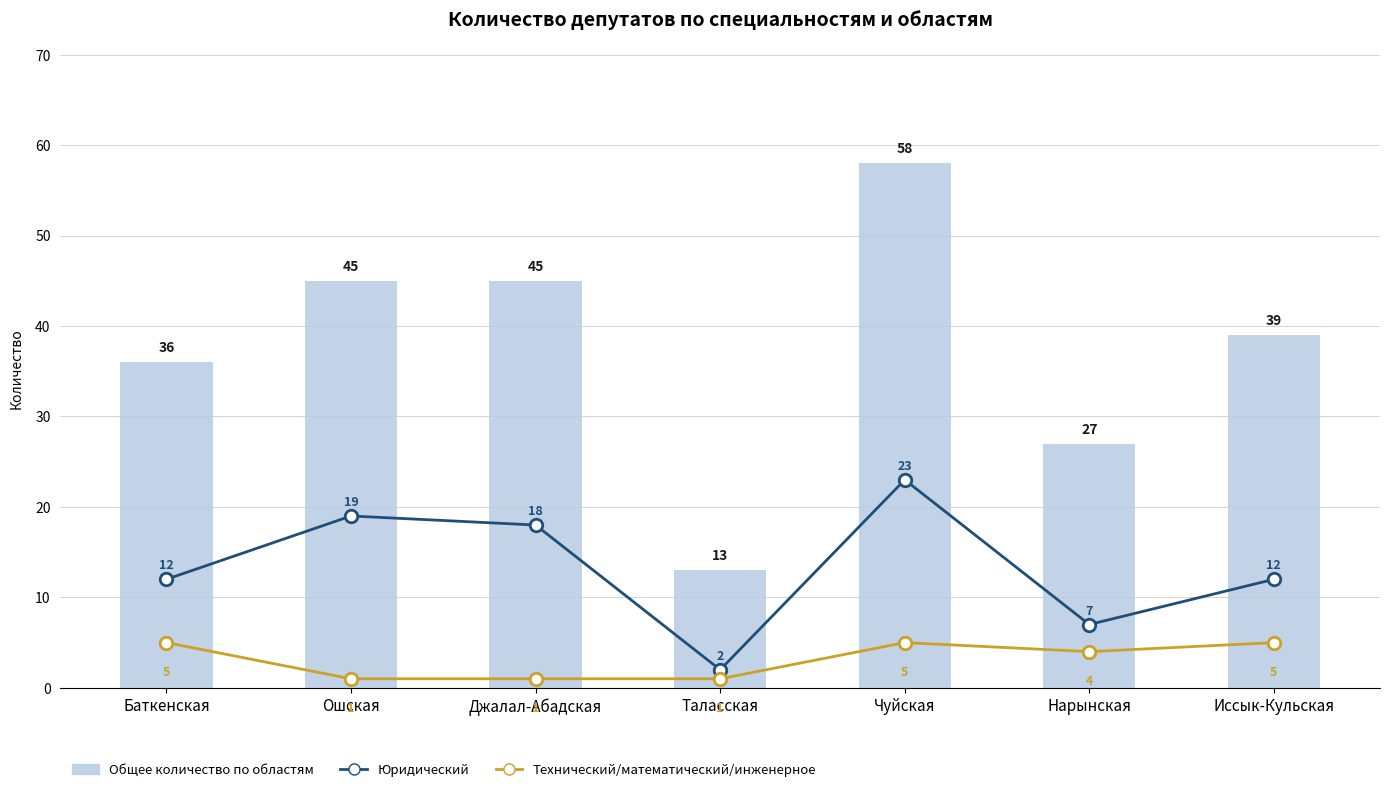

Rank the categories by Технический/математический/инженерное value from lowest to highest.

Ошская, Джалал-Абадская, Таласская, Нарынская, Баткенская, Чуйская, Иссык-Кульская